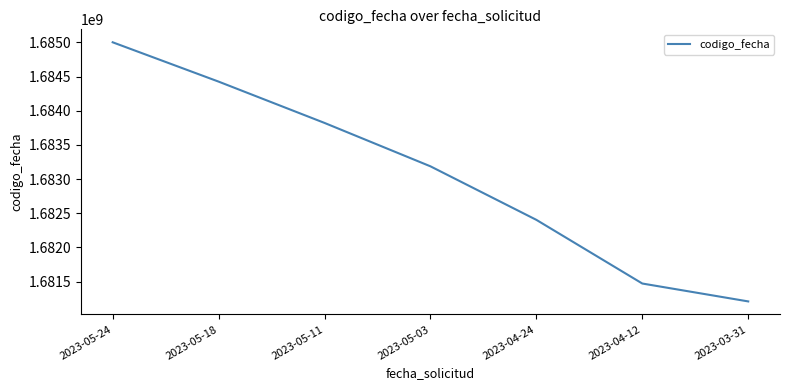

What is the difference between the maximum and second lowest values?

3528316